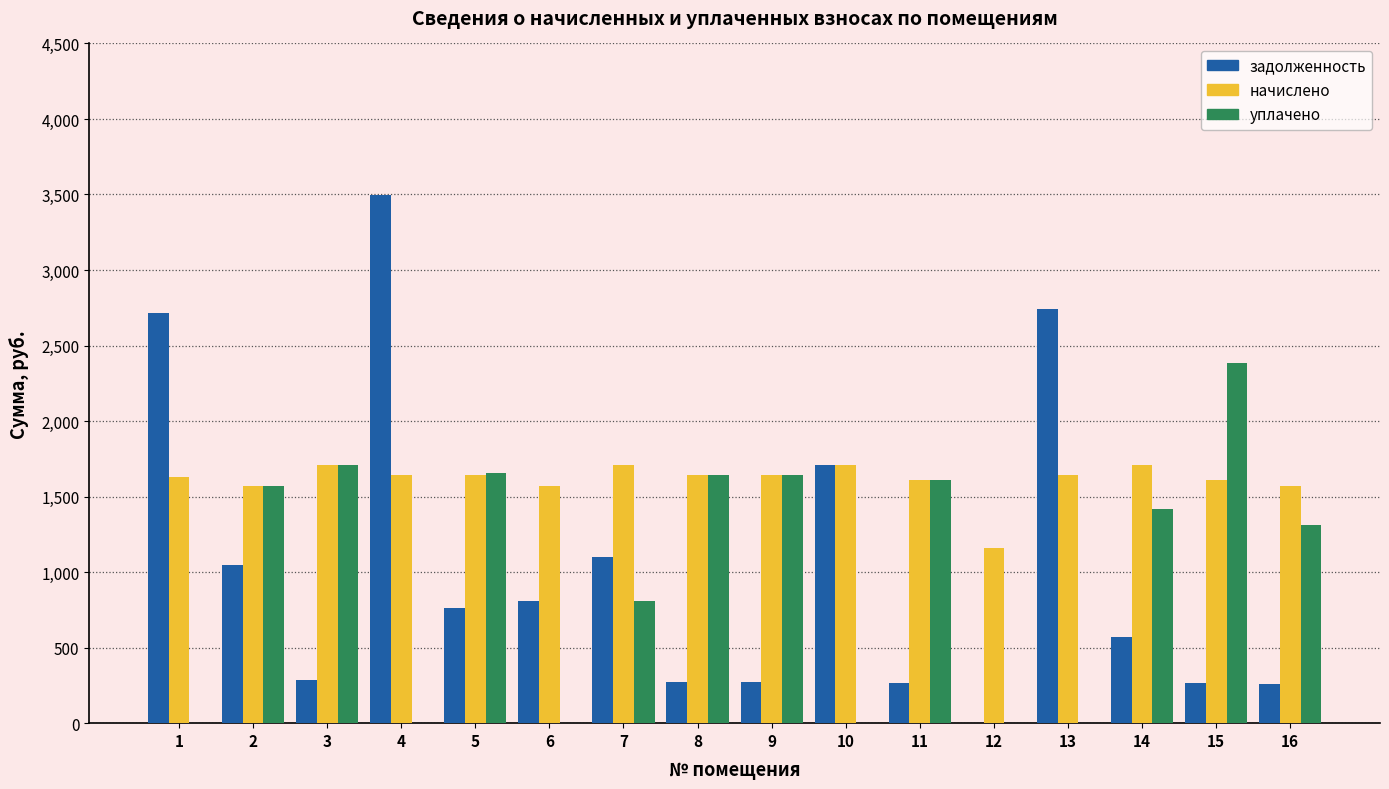

What is the sum of all уплачено values?

15747.5